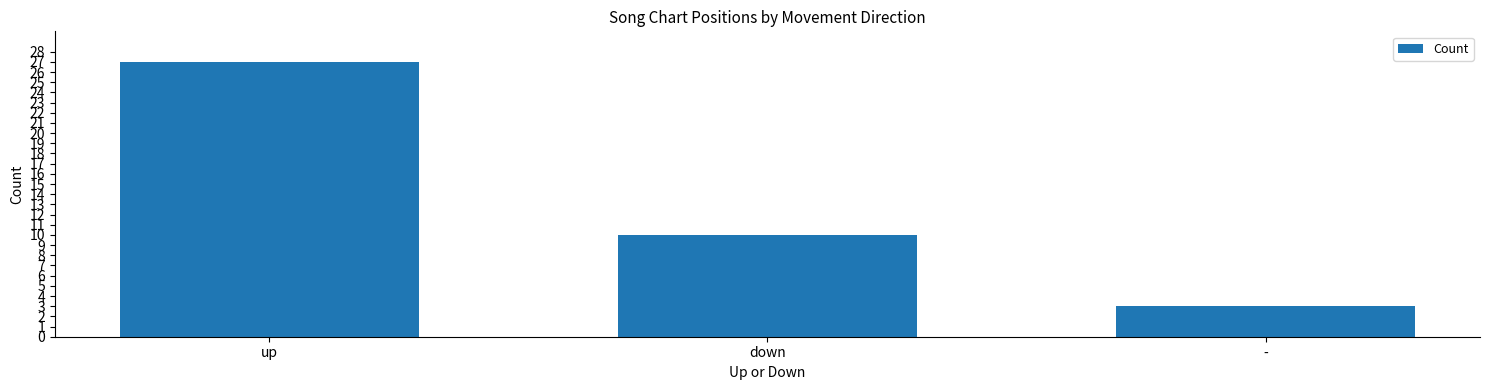

How many distinct data groups are displayed?

1